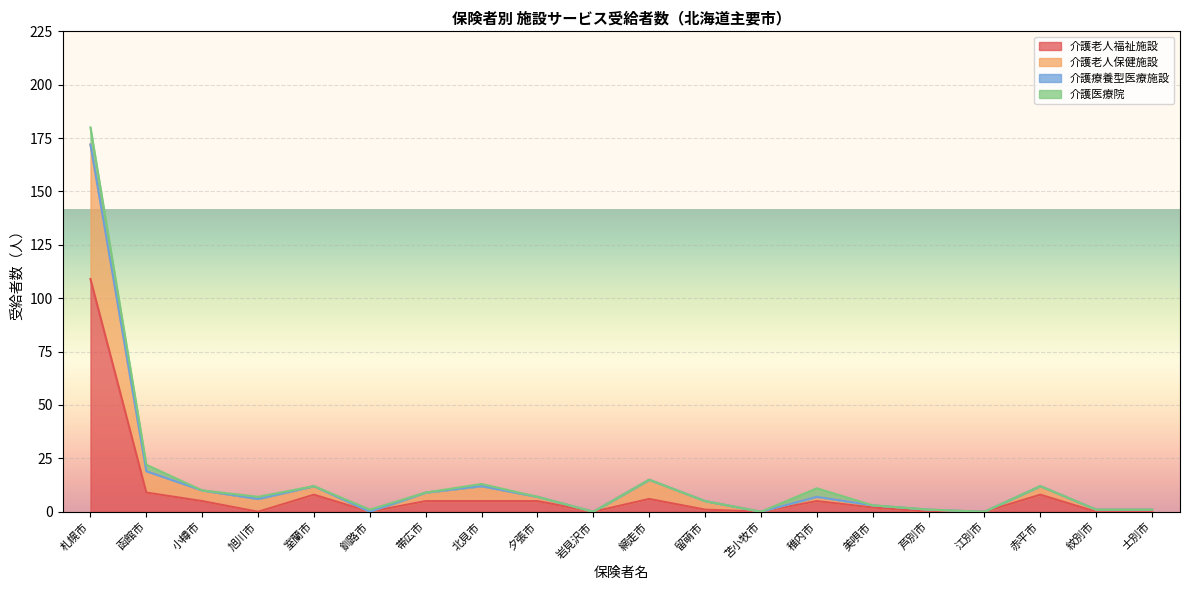

What is the maximum value for 介護老人福祉施設?

109